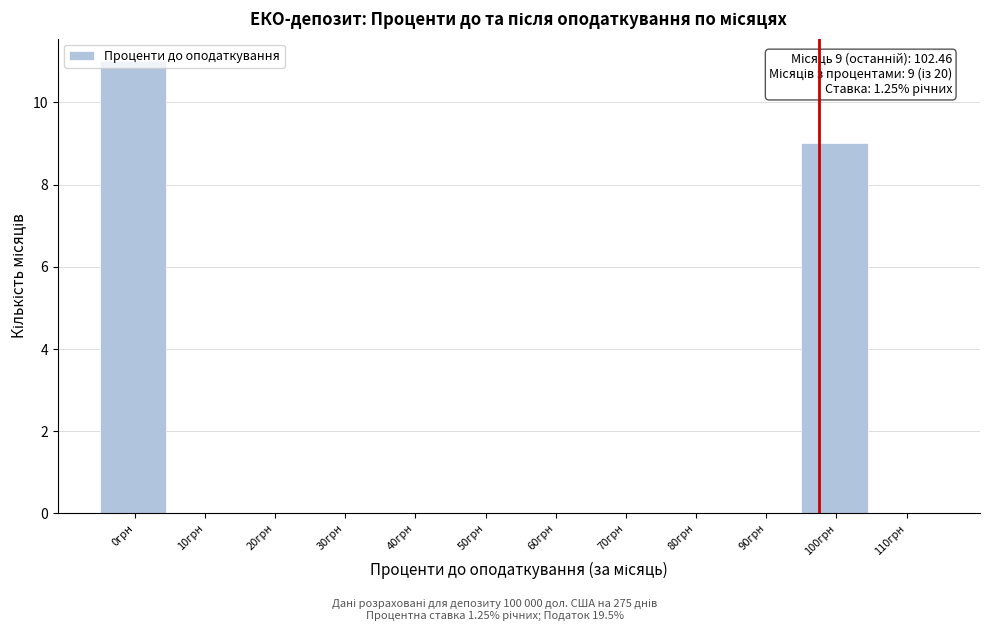

True or false: the data shows 0 at 70грн.

True